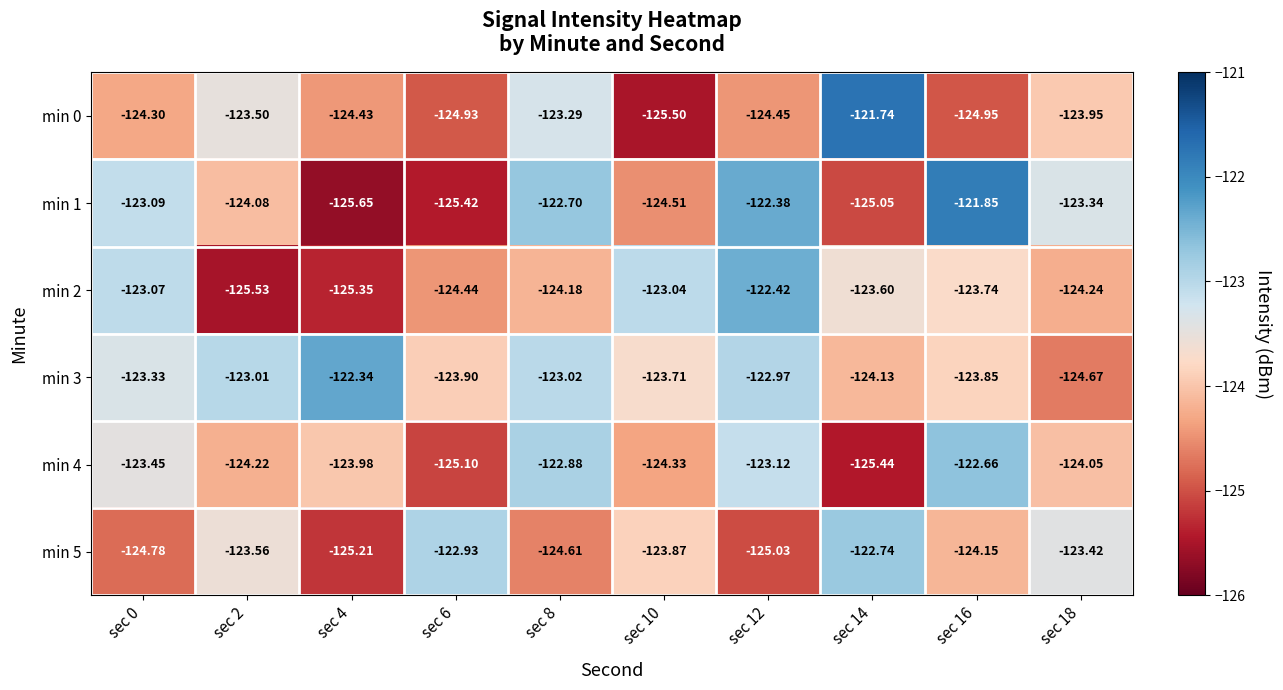

Is the value of min 4 at sec 8 greater than the value of min 1 at sec 18?

Yes